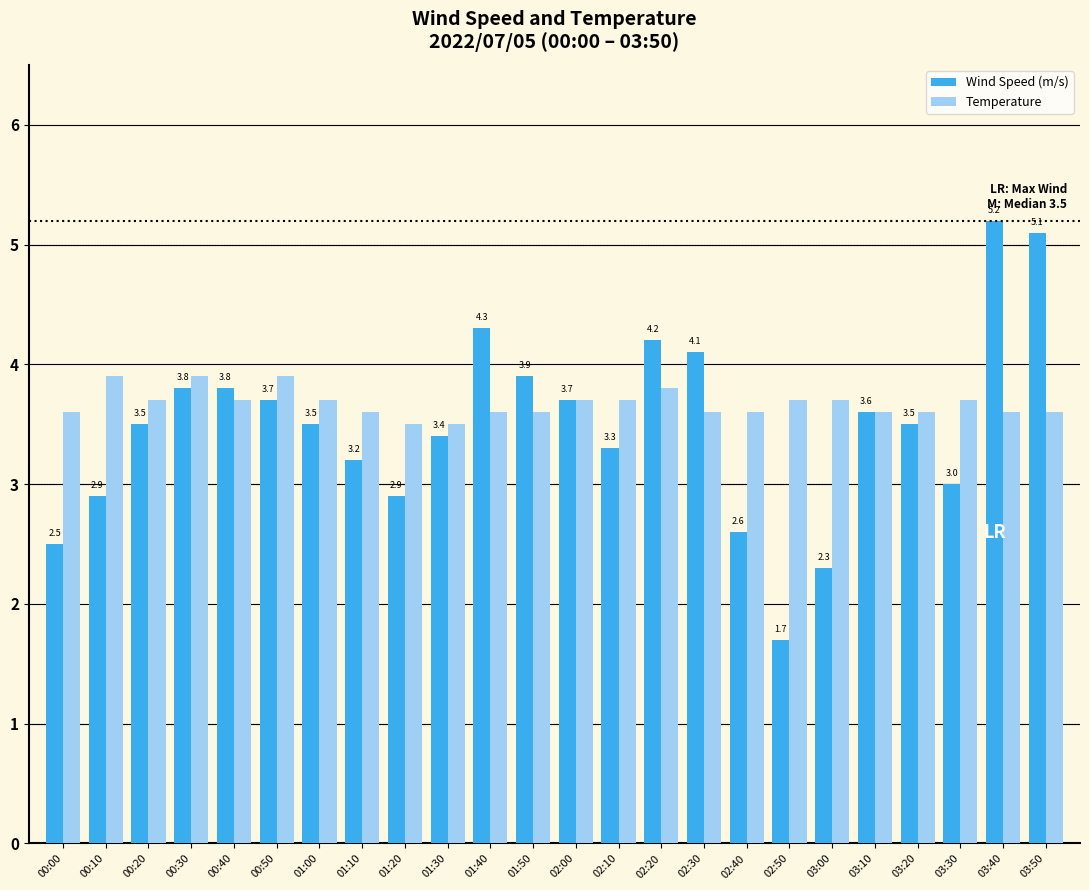

Reading right to left, extract all data points from this chart.

Wind Speed (m/s): 5.1	5.2	3.0	3.5	3.6	2.3	1.7	2.6	4.1	4.2	3.3	3.7	3.9	4.3	3.4	2.9	3.2	3.5	3.7	3.8	3.8	3.5	2.9	2.5
Temperature: 3.6	3.6	3.7	3.6	3.6	3.7	3.7	3.6	3.6	3.8	3.7	3.7	3.6	3.6	3.5	3.5	3.6	3.7	3.9	3.7	3.9	3.7	3.9	3.6